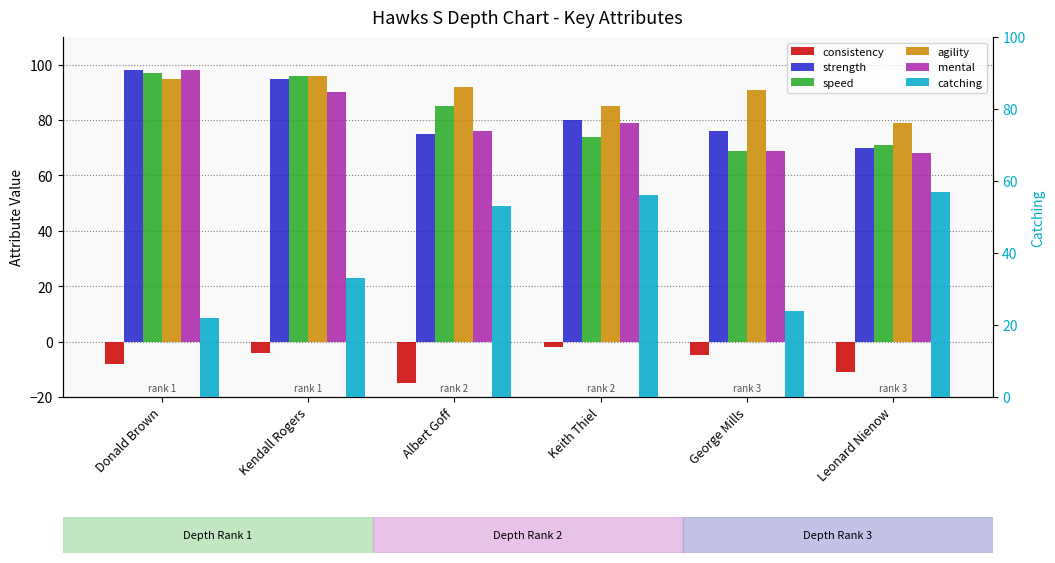

Is it true that mental equals 68 at Leonard Nienow?

True